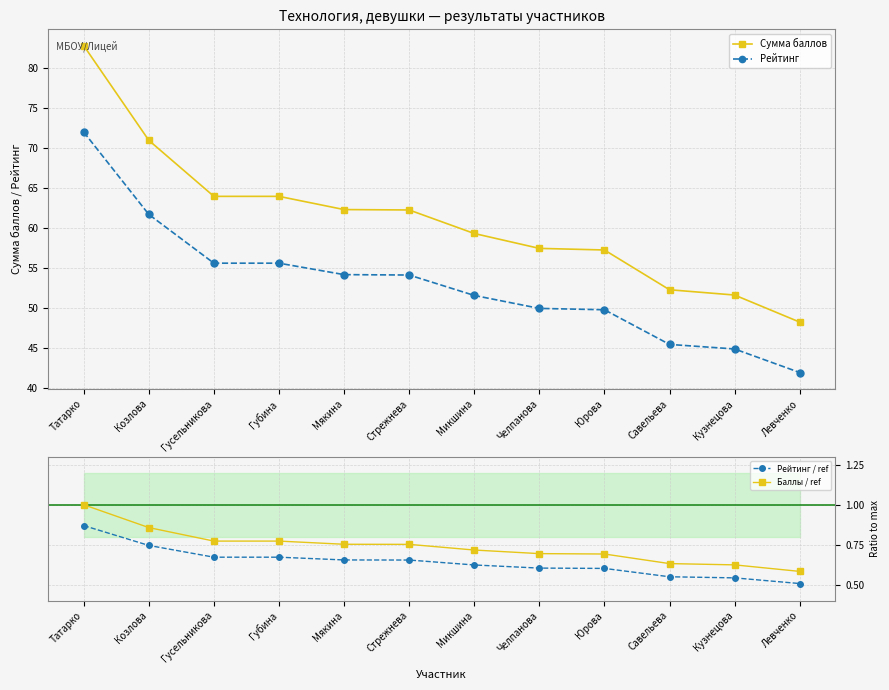

The Рейтинг series shows 45.5 at Савельева. True or false?

True